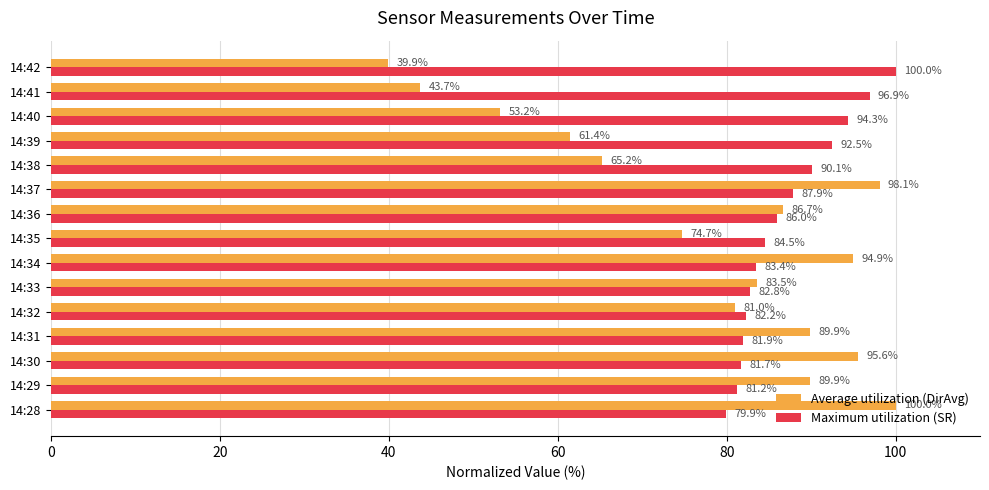

Which series has the largest range (max minus min)?

Average utilization (DirAvg)